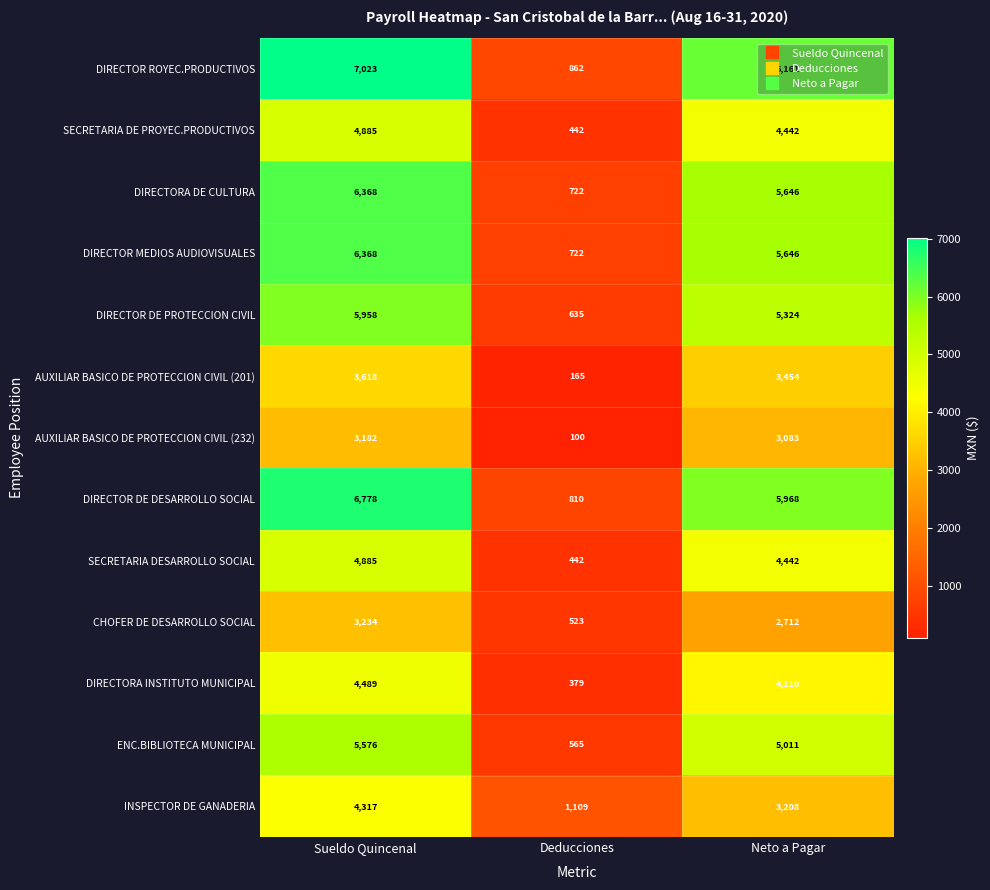

What is the maximum value for INSPECTOR DE GANADERIA?

4317